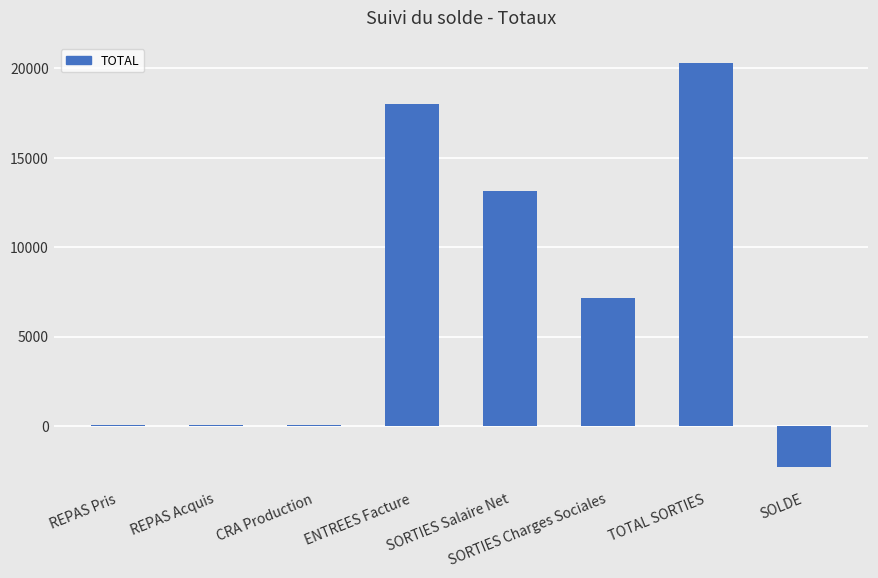

The chart shows a value of 8880.5 at ENTREES Facture. True or false?

False